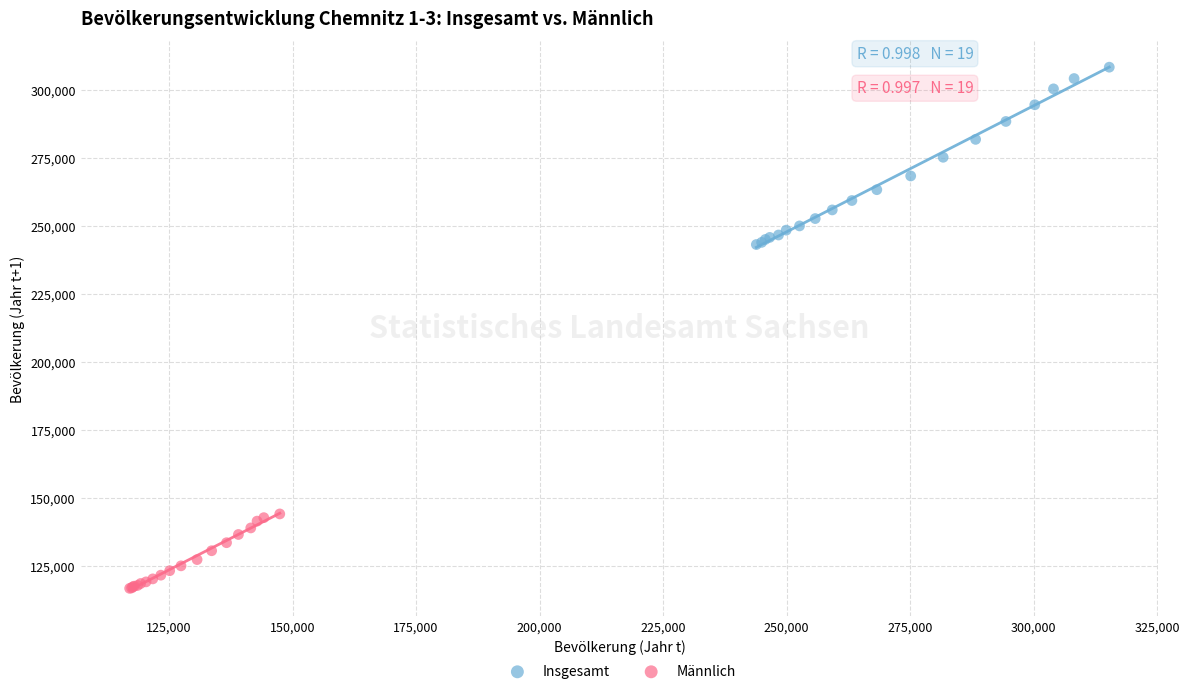

Which series contains the lowest Y value?

Männlich